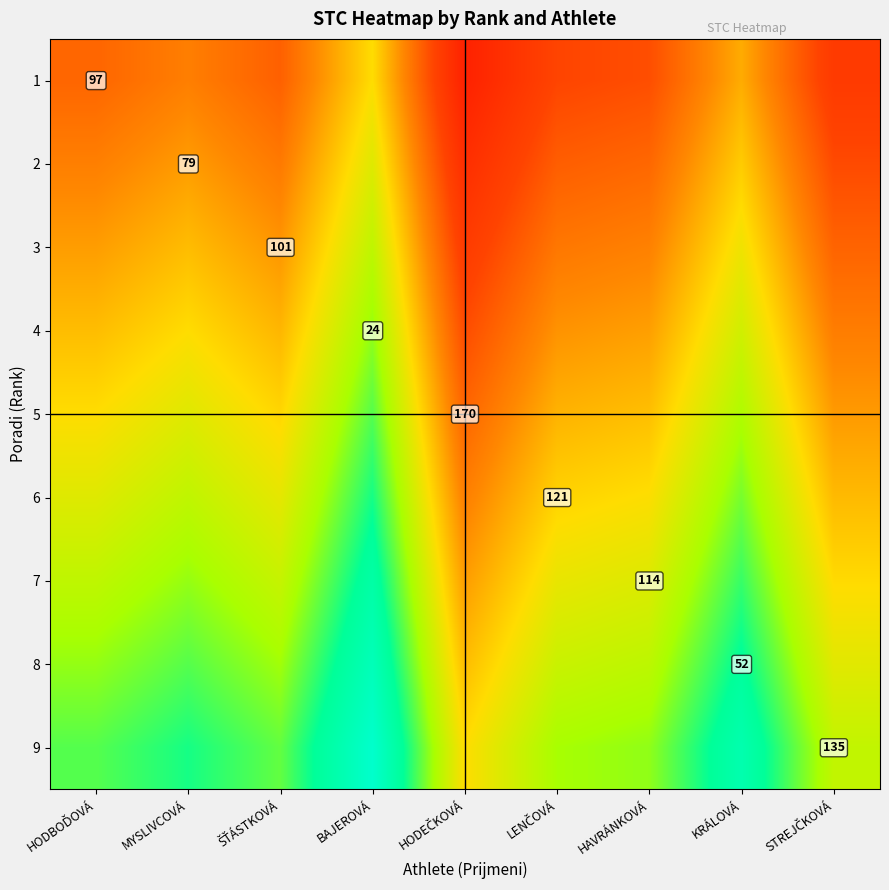

At ŠŤÁSTKOVÁ, list the series in order from largest to smallest.

9, 8, 7, 6, 5, 4, 3, 2, 1